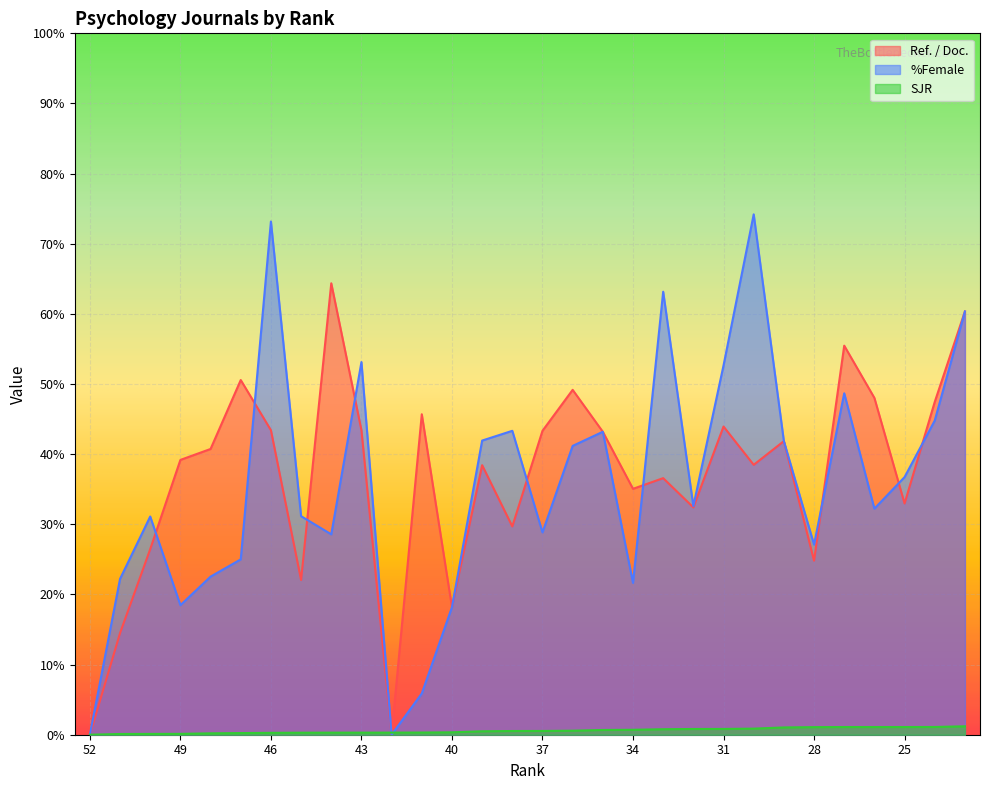

At which category does the chart reach its minimum across all series?

52